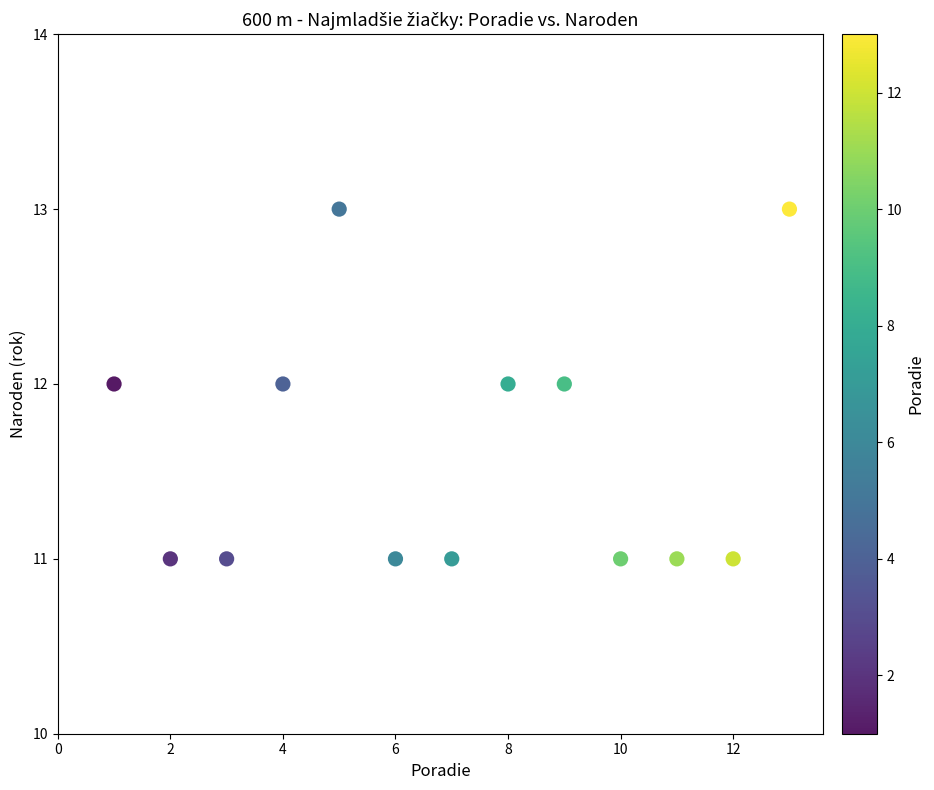

What is the range of X values (max minus min)?

12